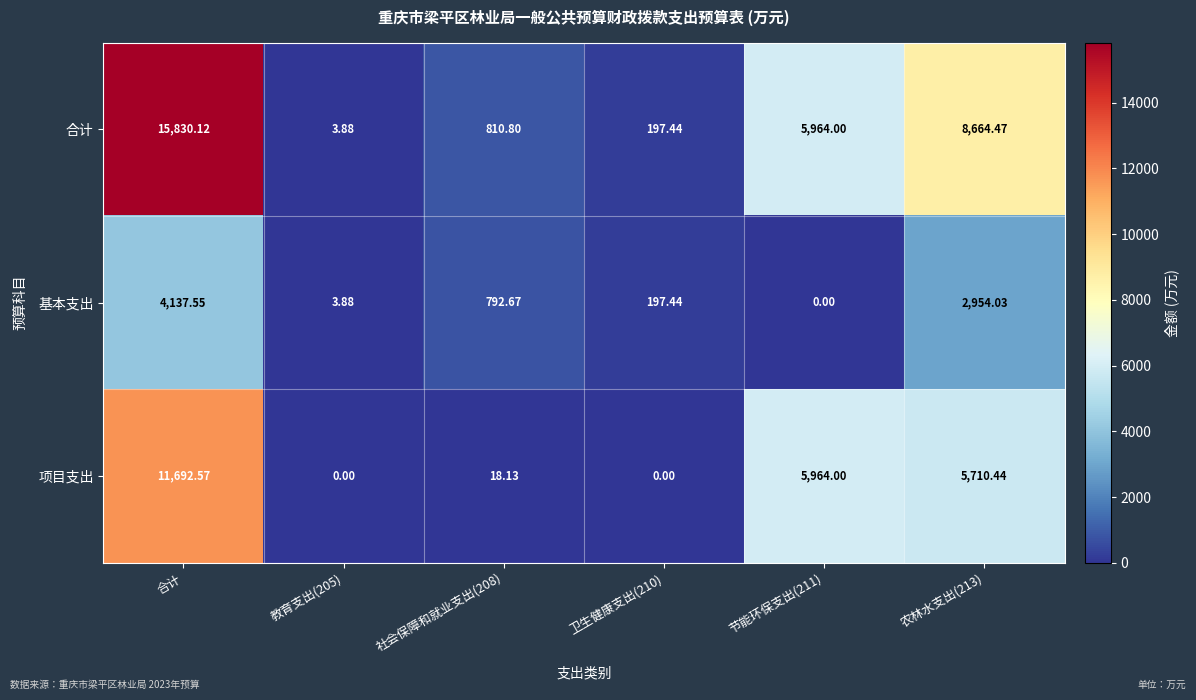

What is the total value across all series at 农林水支出(213)?

17328.9